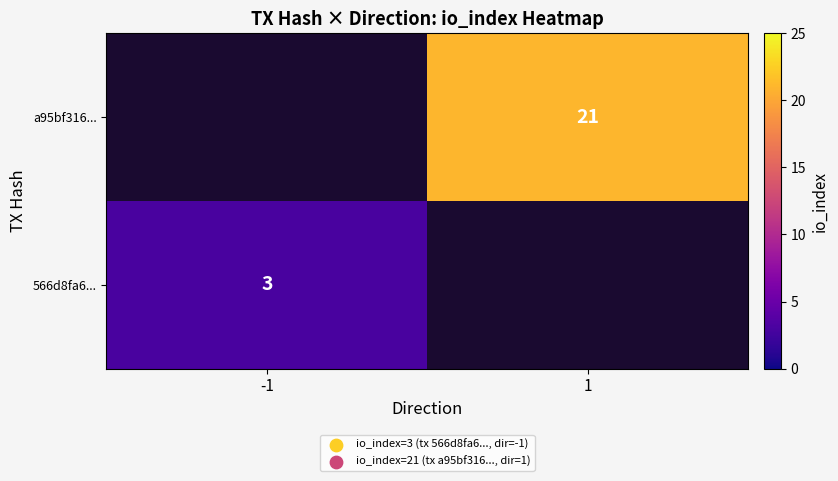

The 566d8fa6... series shows 4 at -1. True or false?

False